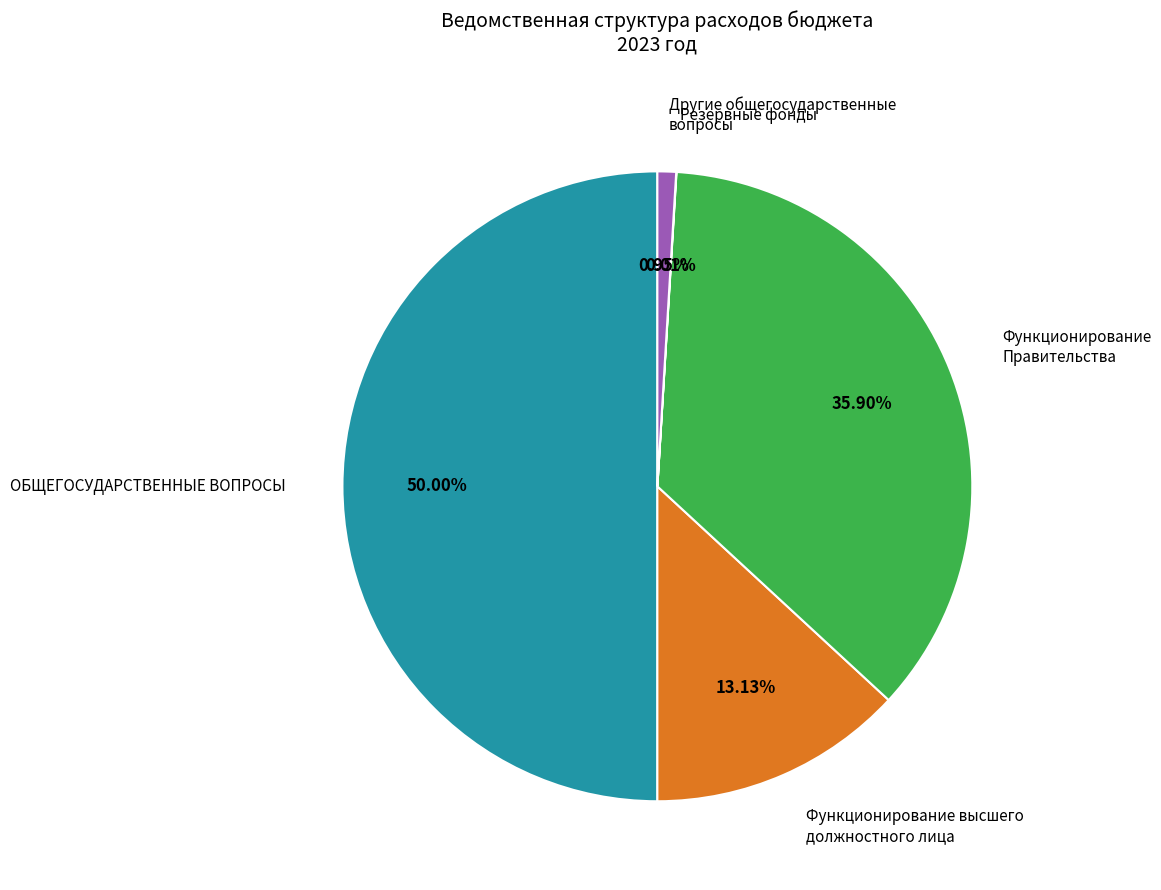

What percentage is NOT represented by ОБЩЕГОСУДАРСТВЕННЫЕ ВОПРОСЫ?

50.0%